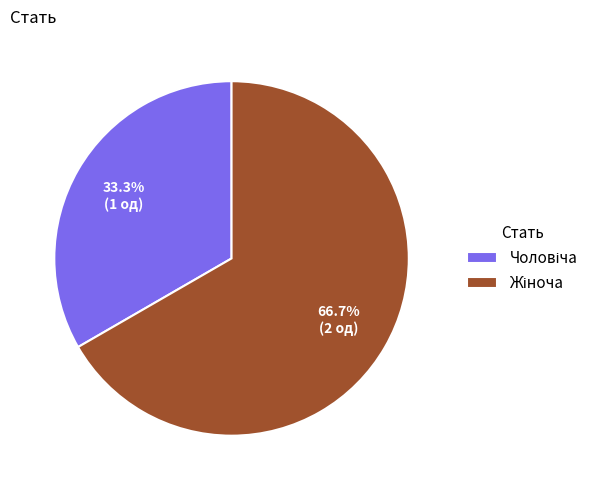

Does any single category account for the majority?

Yes